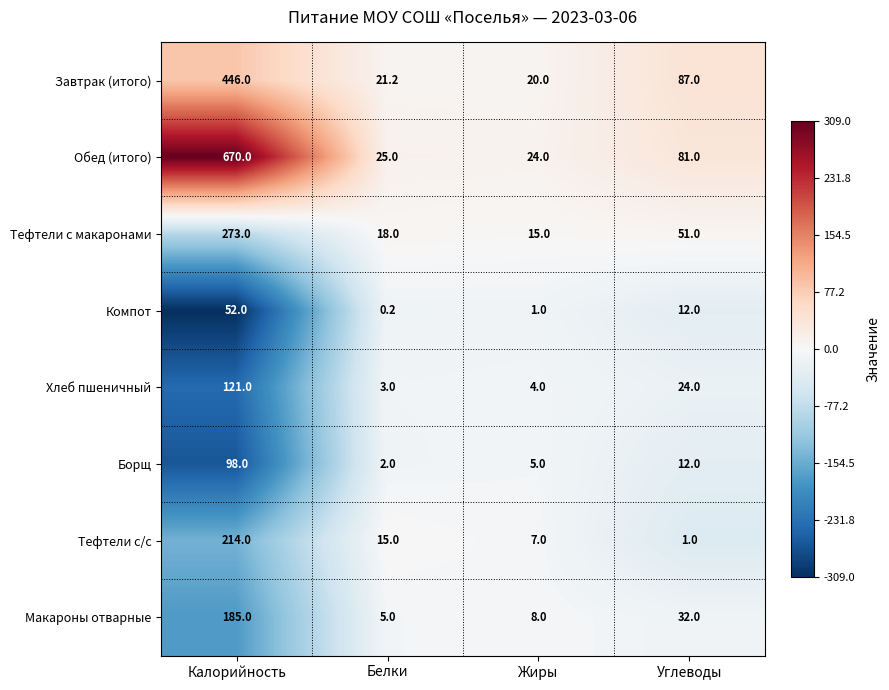

Which category has the highest value in the Завтрак (итого) series?

Калорийность